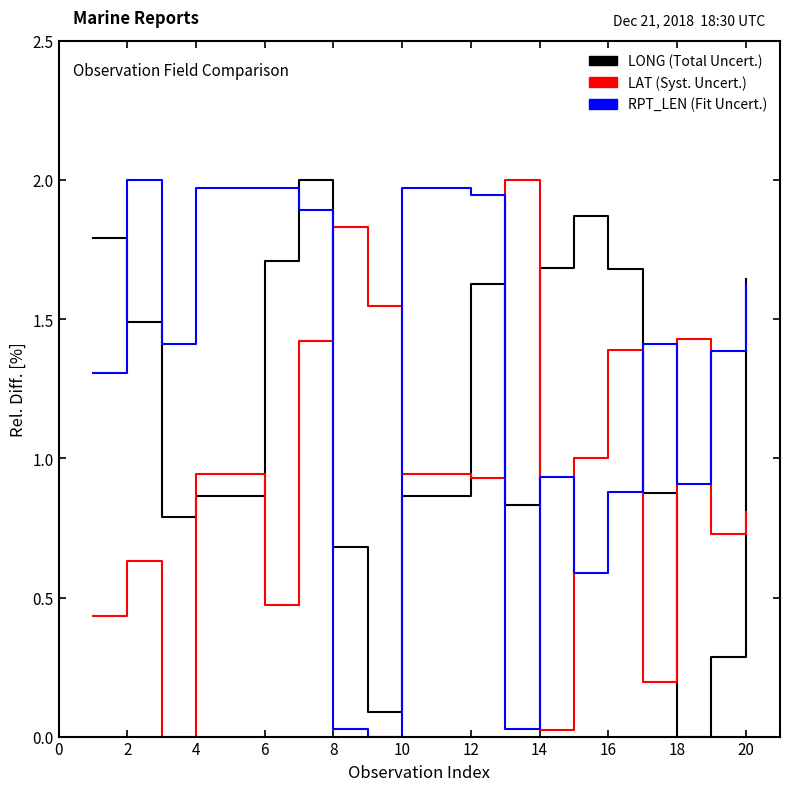

Is this an area chart (filled region under the line)?

No